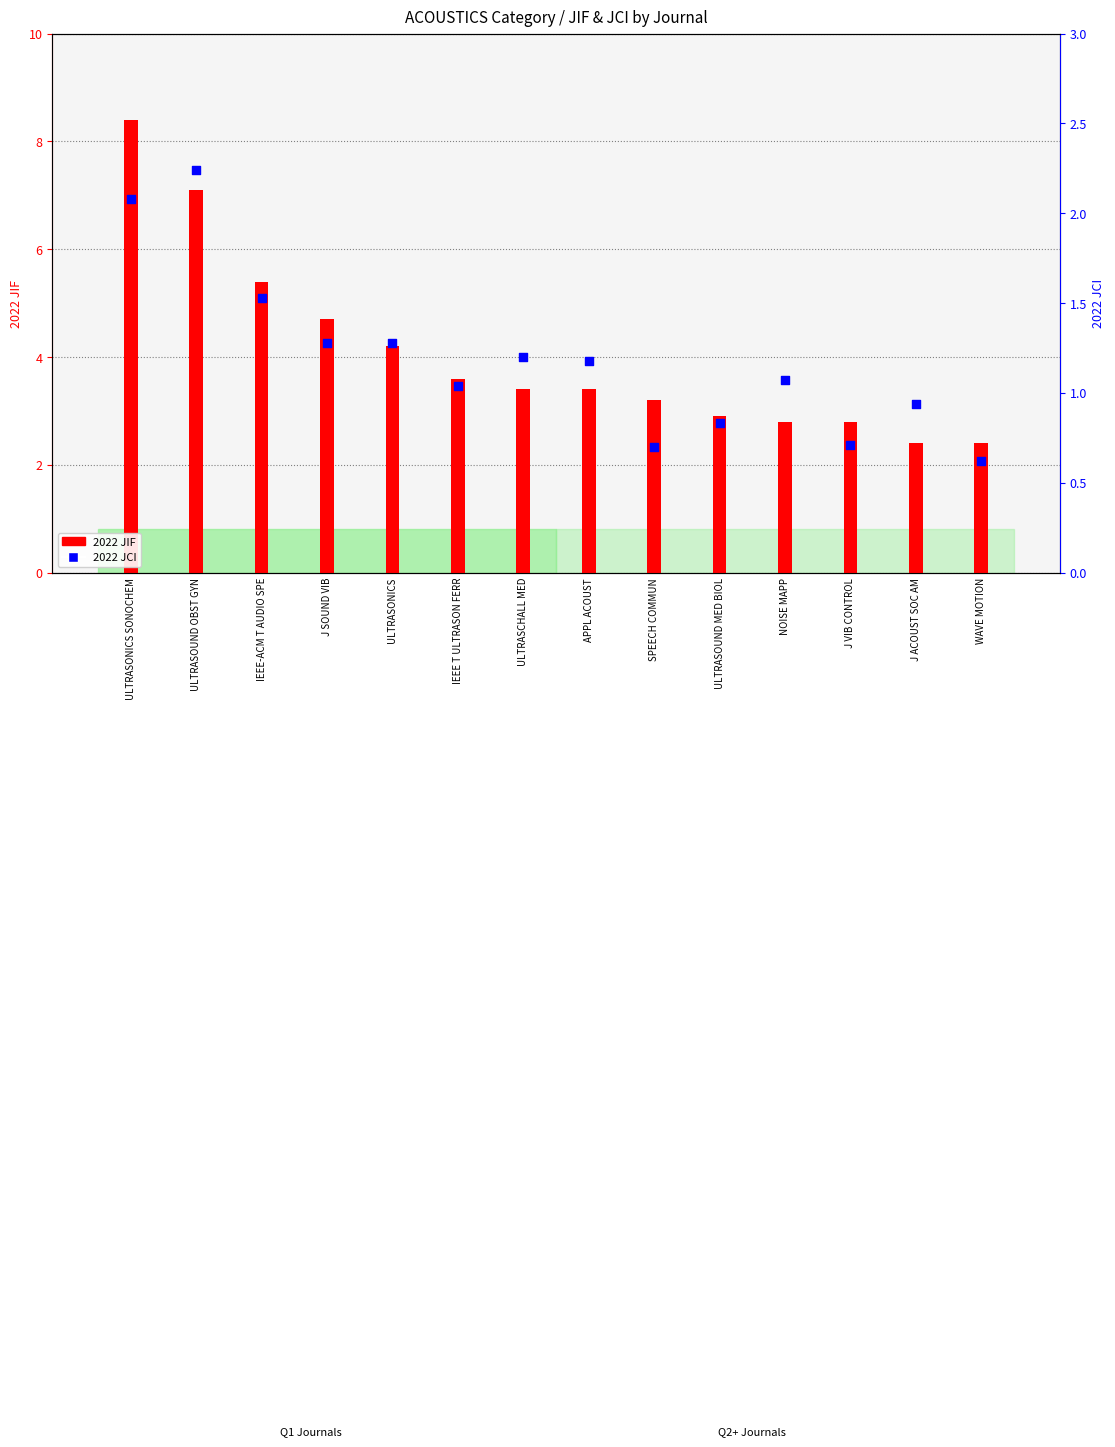

At which category is the sum across all series the highest?

ULTRASONICS SONOCHEM